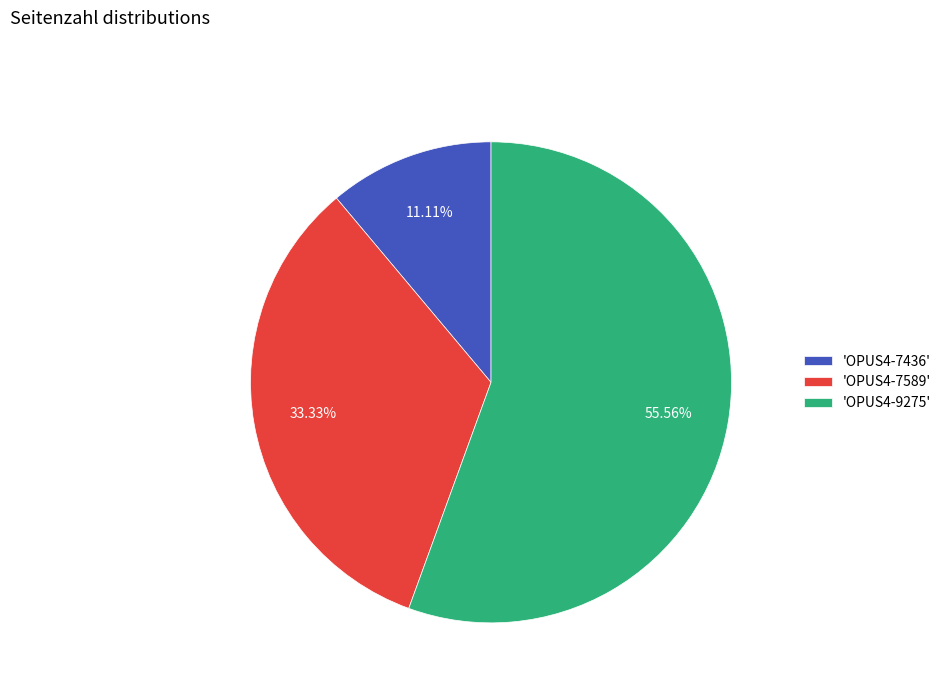

Approximately how many times larger is the value at 'OPUS4-7589' compared to 'OPUS4-7436'?

3.0